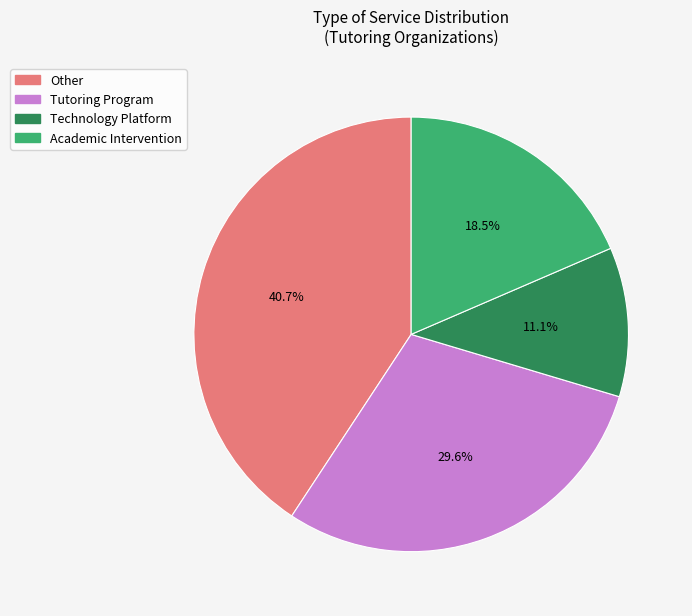

Is there a majority slice in this chart?

No